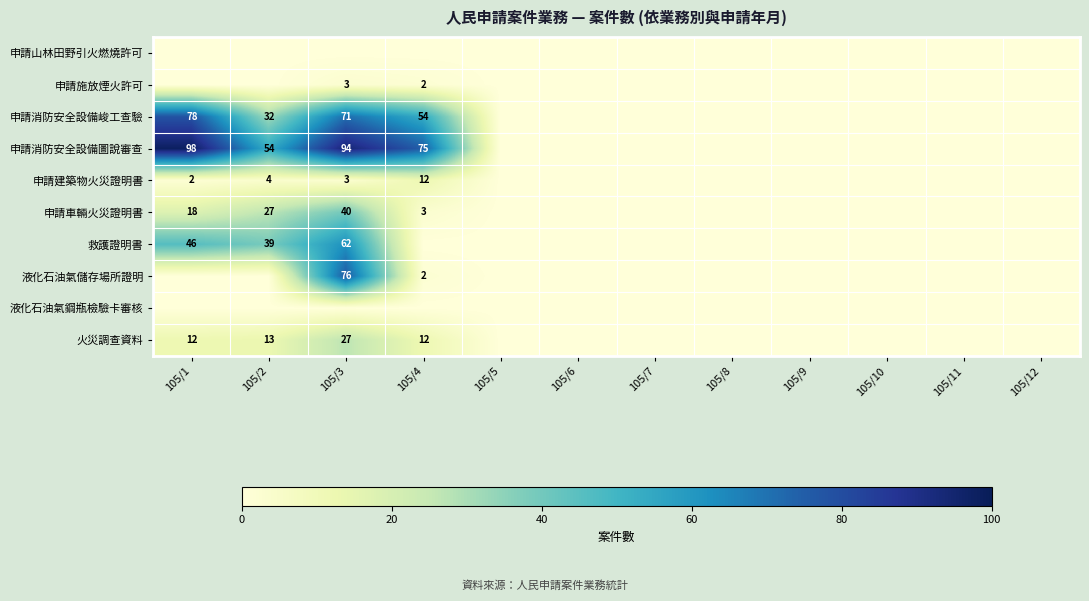

The value of 申請車輛火災證明書 at 105/3 is 40. True or false?

True